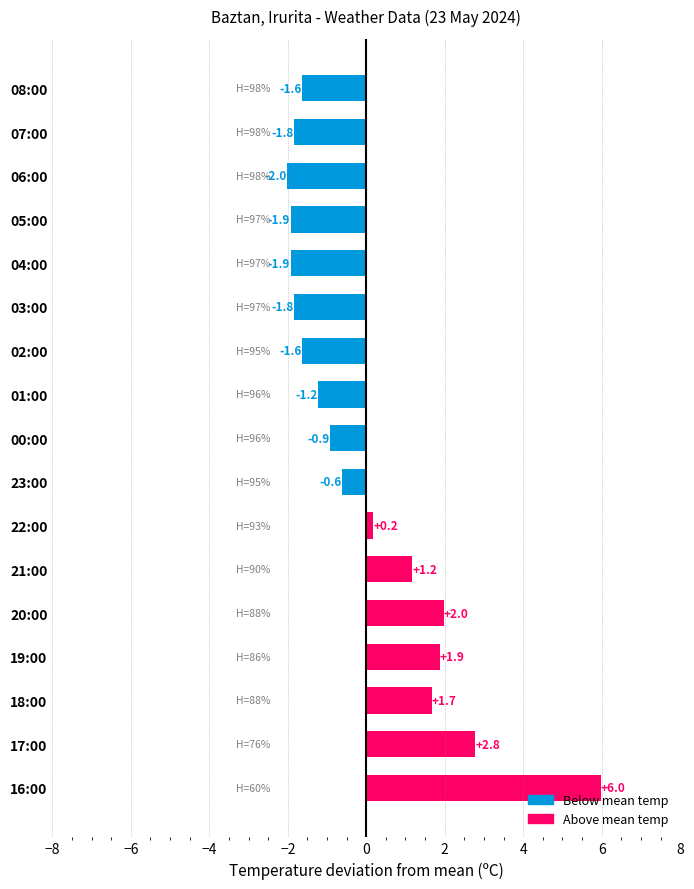

What is the label of the 17th bar from the top?

16:00